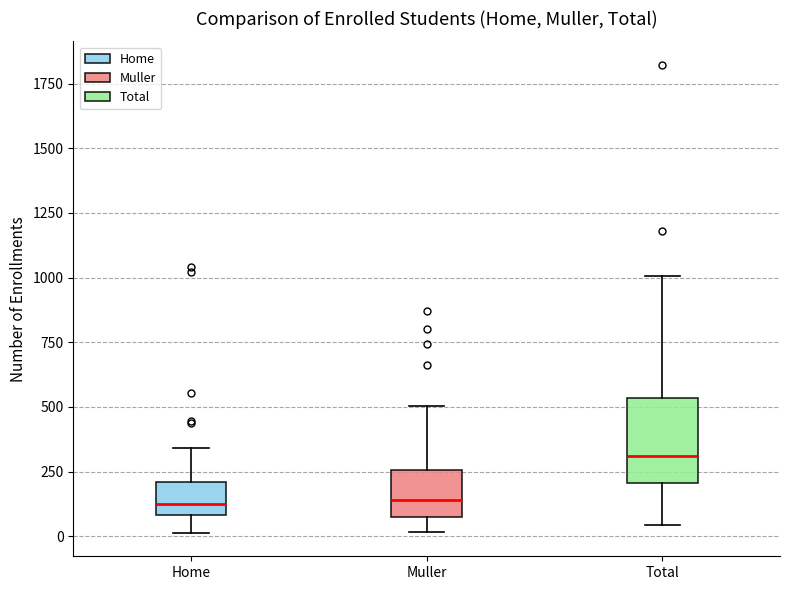

Comparing the boxes themselves (not the whiskers), which one is the tallest?

Total